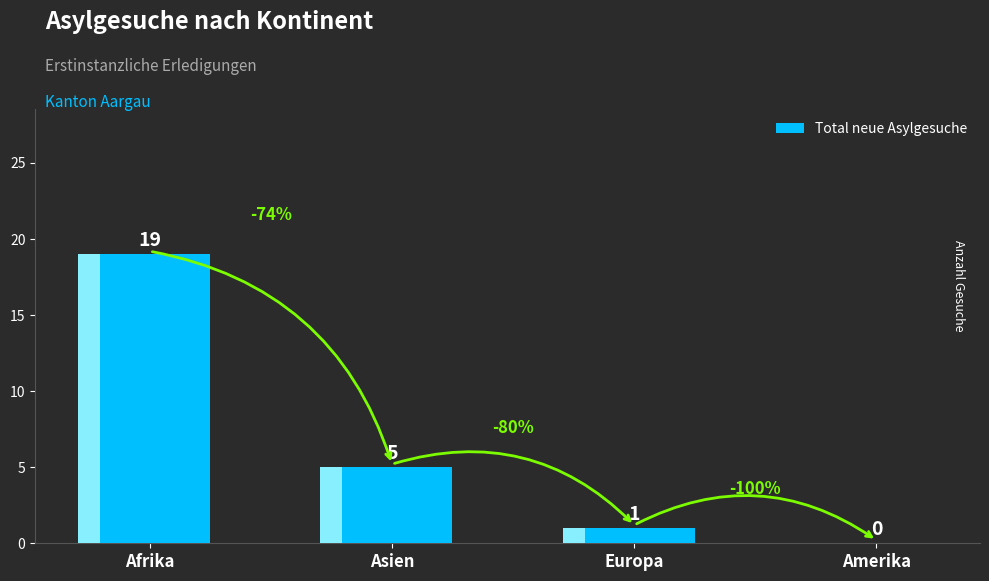

Where does the data first go above 5?

Afrika